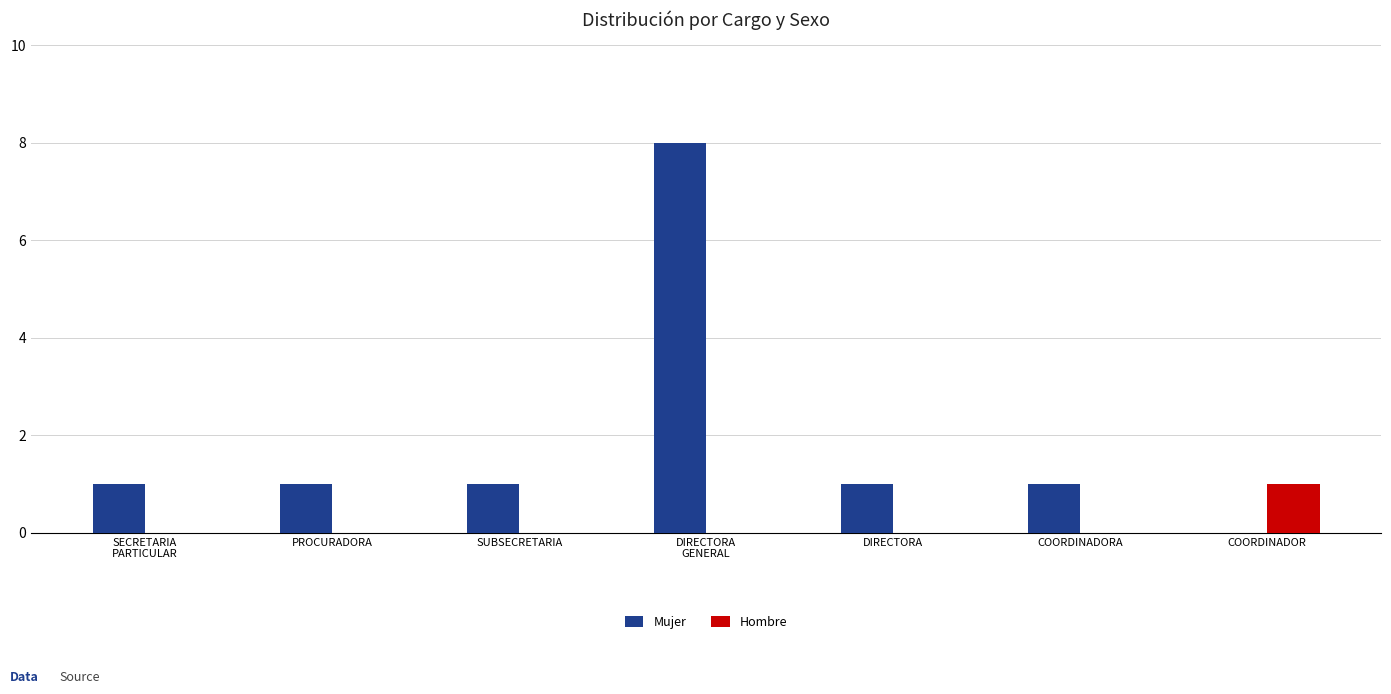

How many Hombre values are between 0 and 1?

7